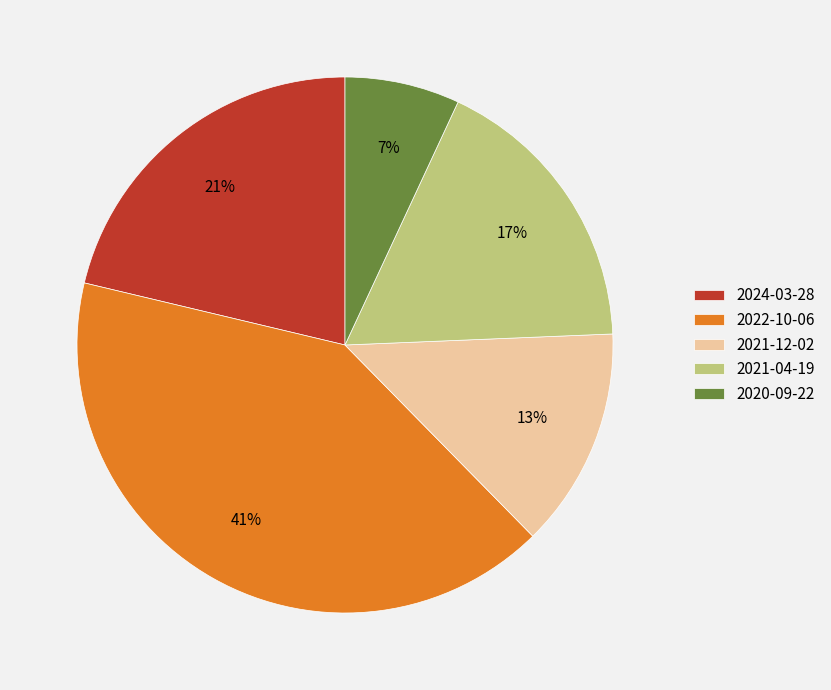

To the nearest percent, what is the average slice percentage?

20%